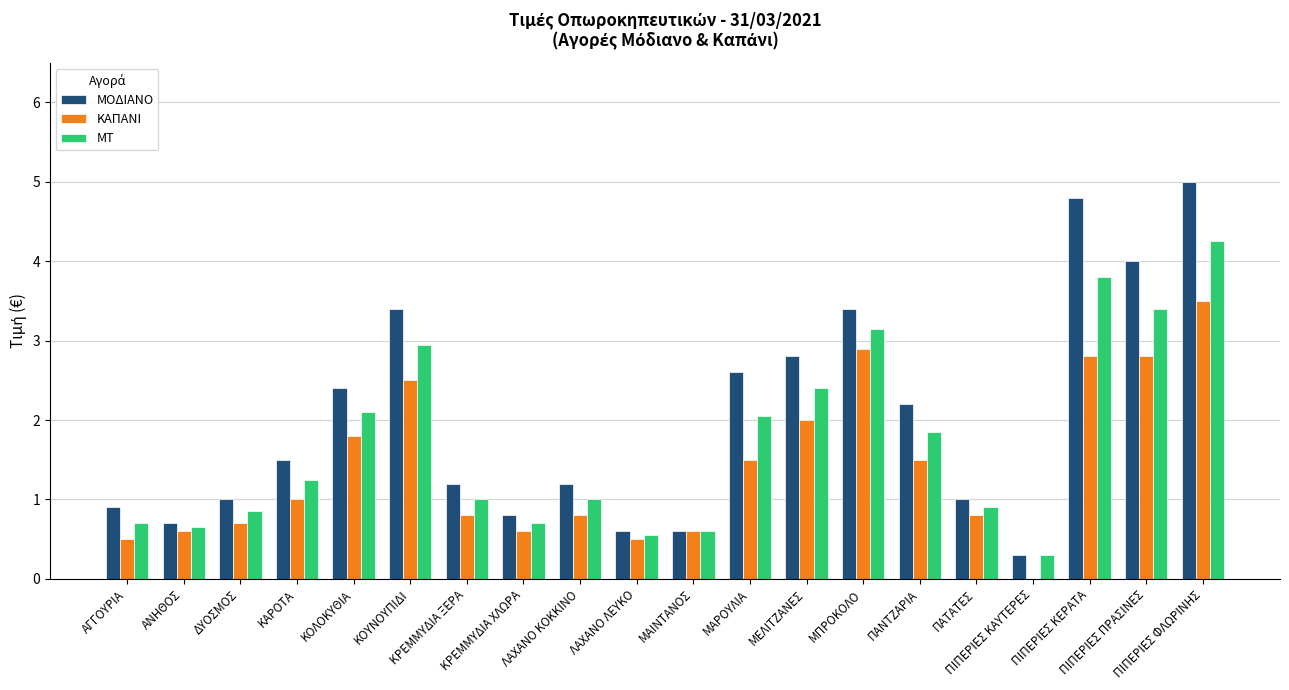

What is the sum of the ΚΑΠΑΝΙ values at ΠΙΠΕΡΙΕΣ ΚΑΥΤΕΡΕΣ and ΛΑΧΑΝΟ ΚΟΚΚΙΝΟ?

0.8